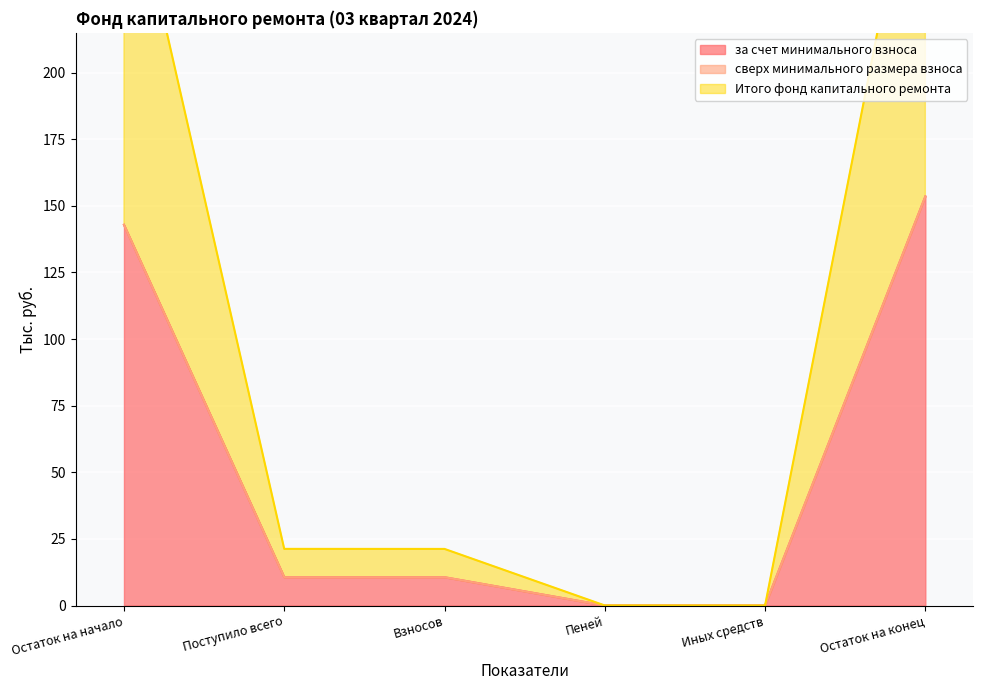

How many values in the Итого фонд капитального ремонта series exceed 10?

4